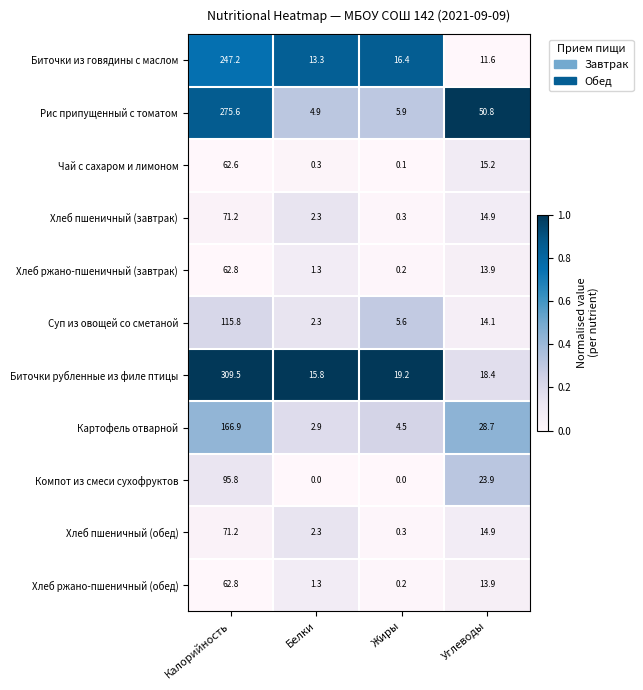

The value of Биточки из говядины с маслом at Жиры is 16.4. True or false?

True